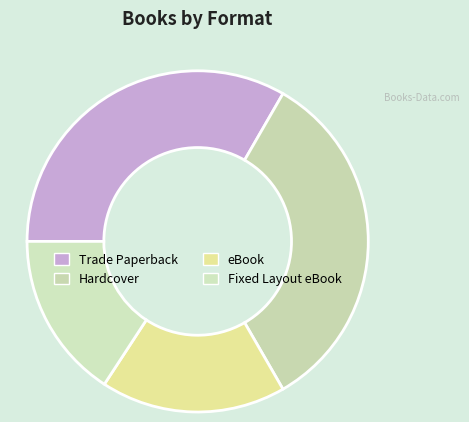

Rank the categories by value from lowest to highest.

Fixed Layout eBook, eBook, Trade Paperback, Hardcover